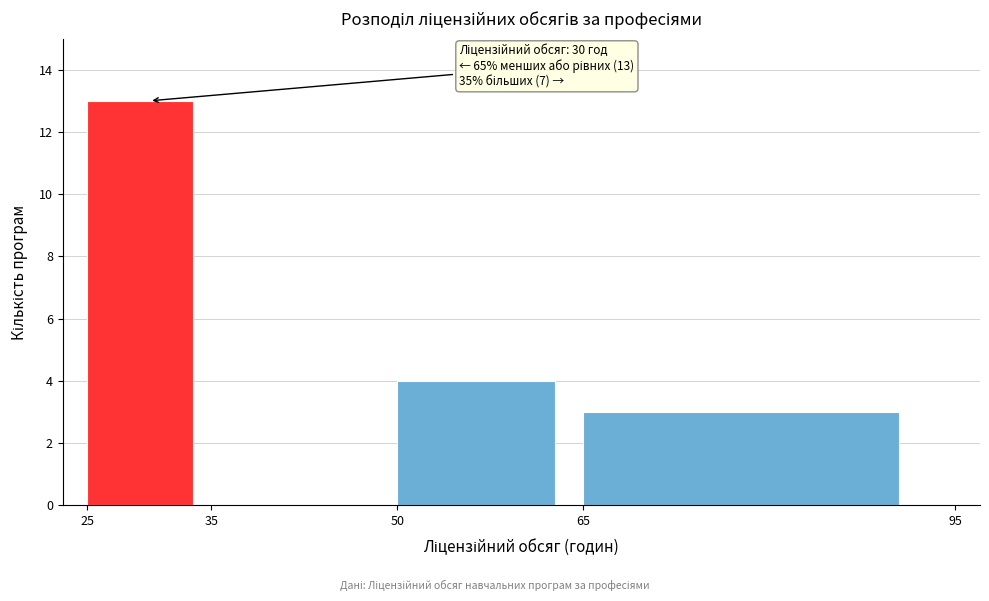

Over which range of the x-axis is the bar tallest?

25 to 35